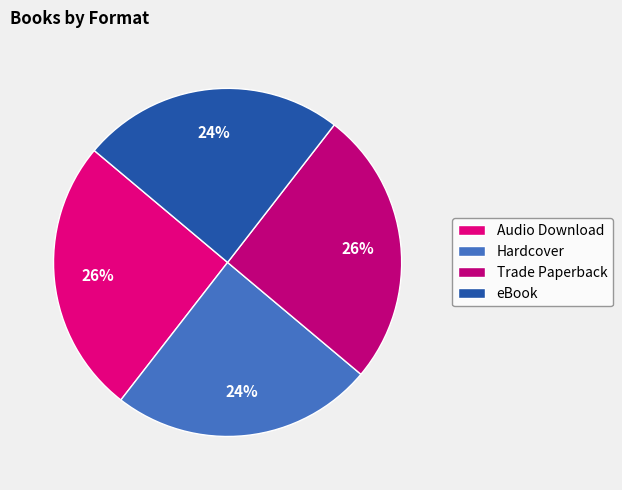

To the nearest percent, what percentage of the pie is eBook?

24%